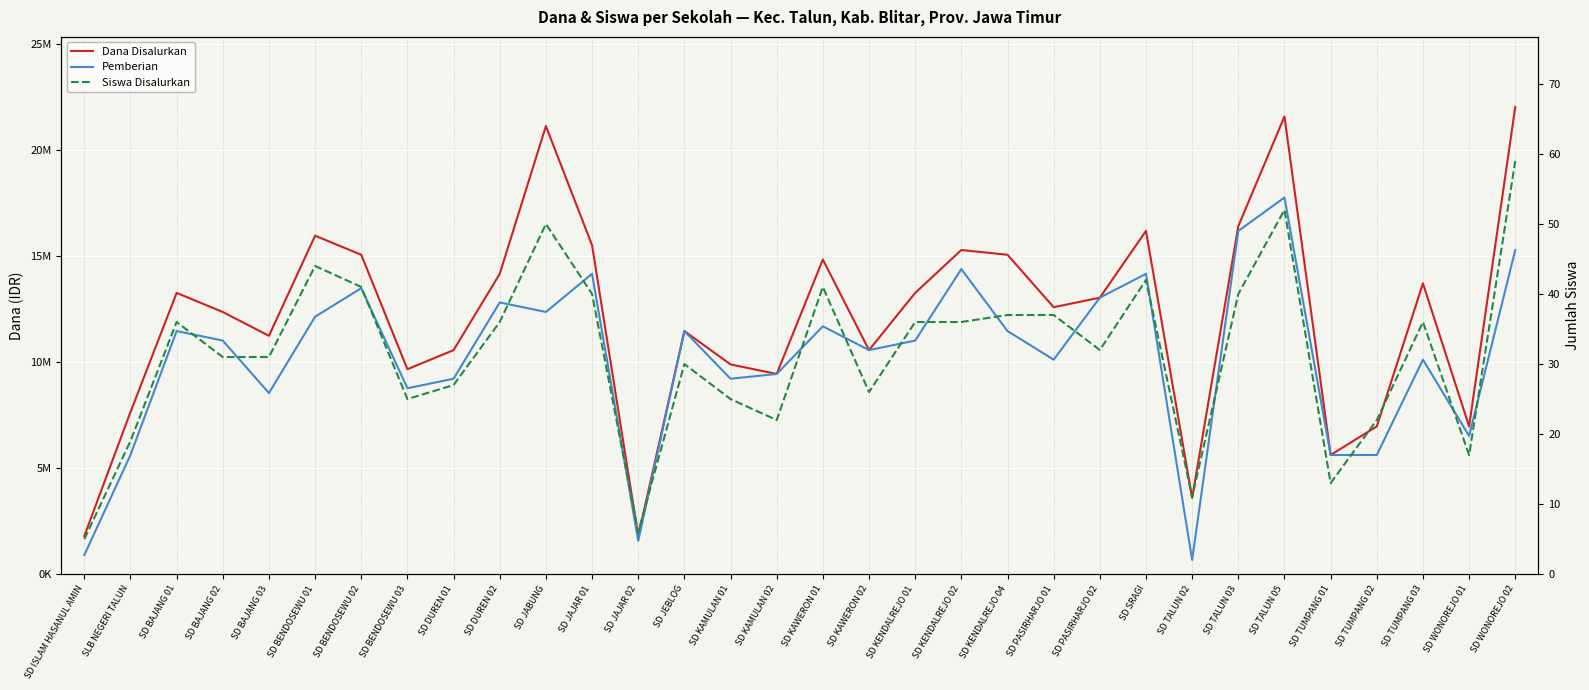

At which label does Dana Disalurkan first exceed 13050000?

SD BAJANG 01